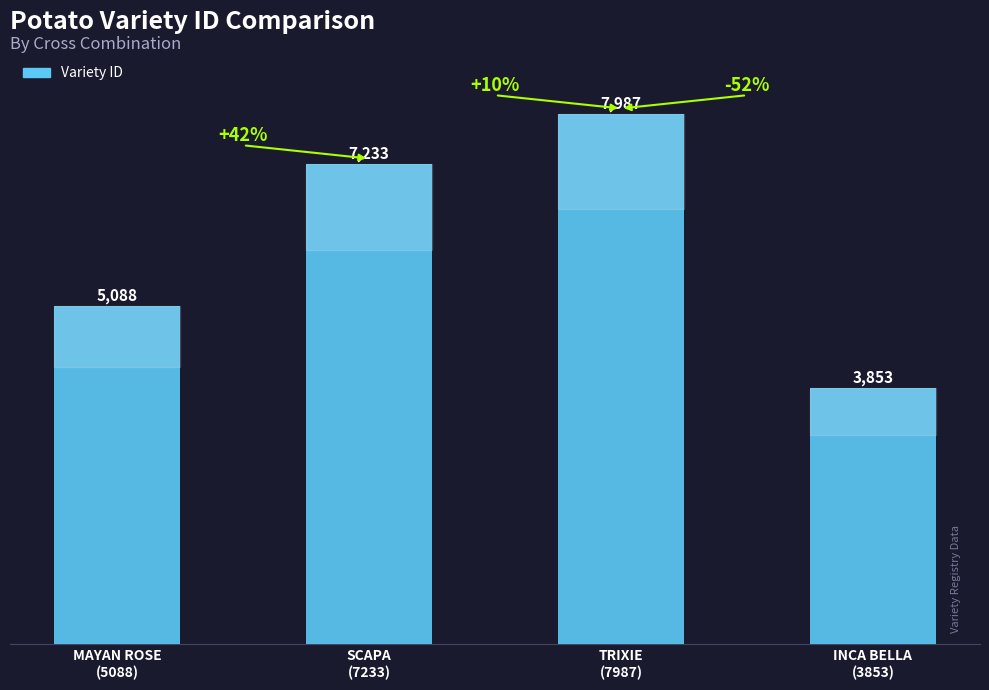

How many values are between 5088 and 7987?

3